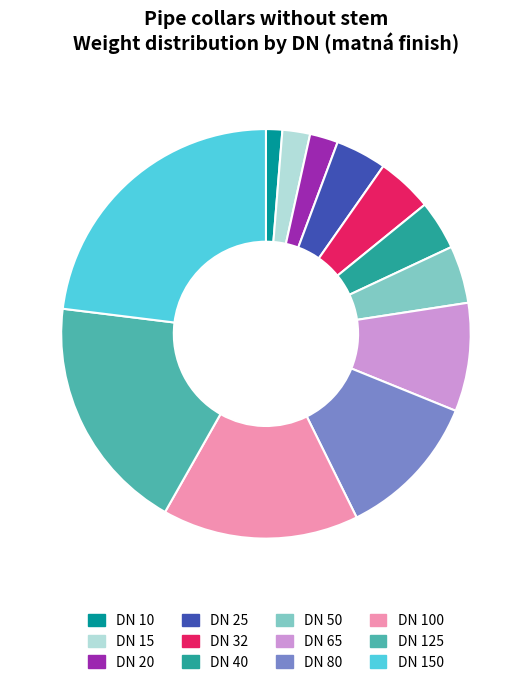

How many segments does this pie chart have?

12